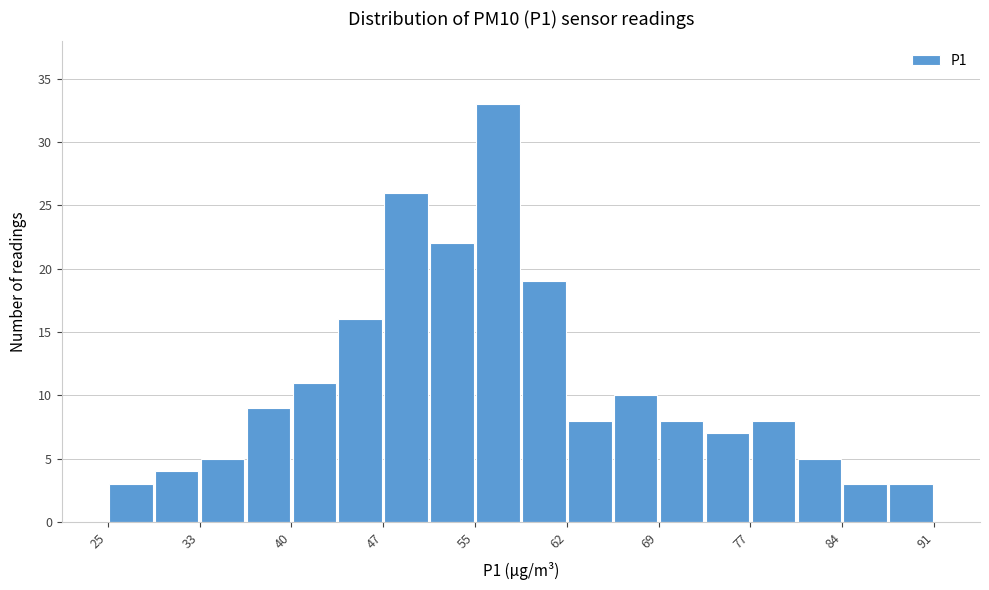

Read against the x-axis, roughly where is the centre of the tallest bar?

56